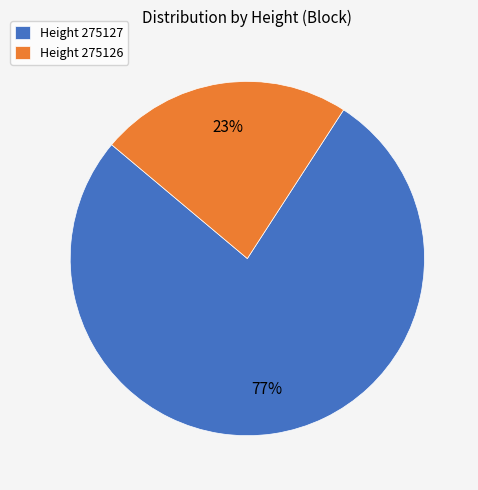

Is there a majority slice in this chart?

Yes